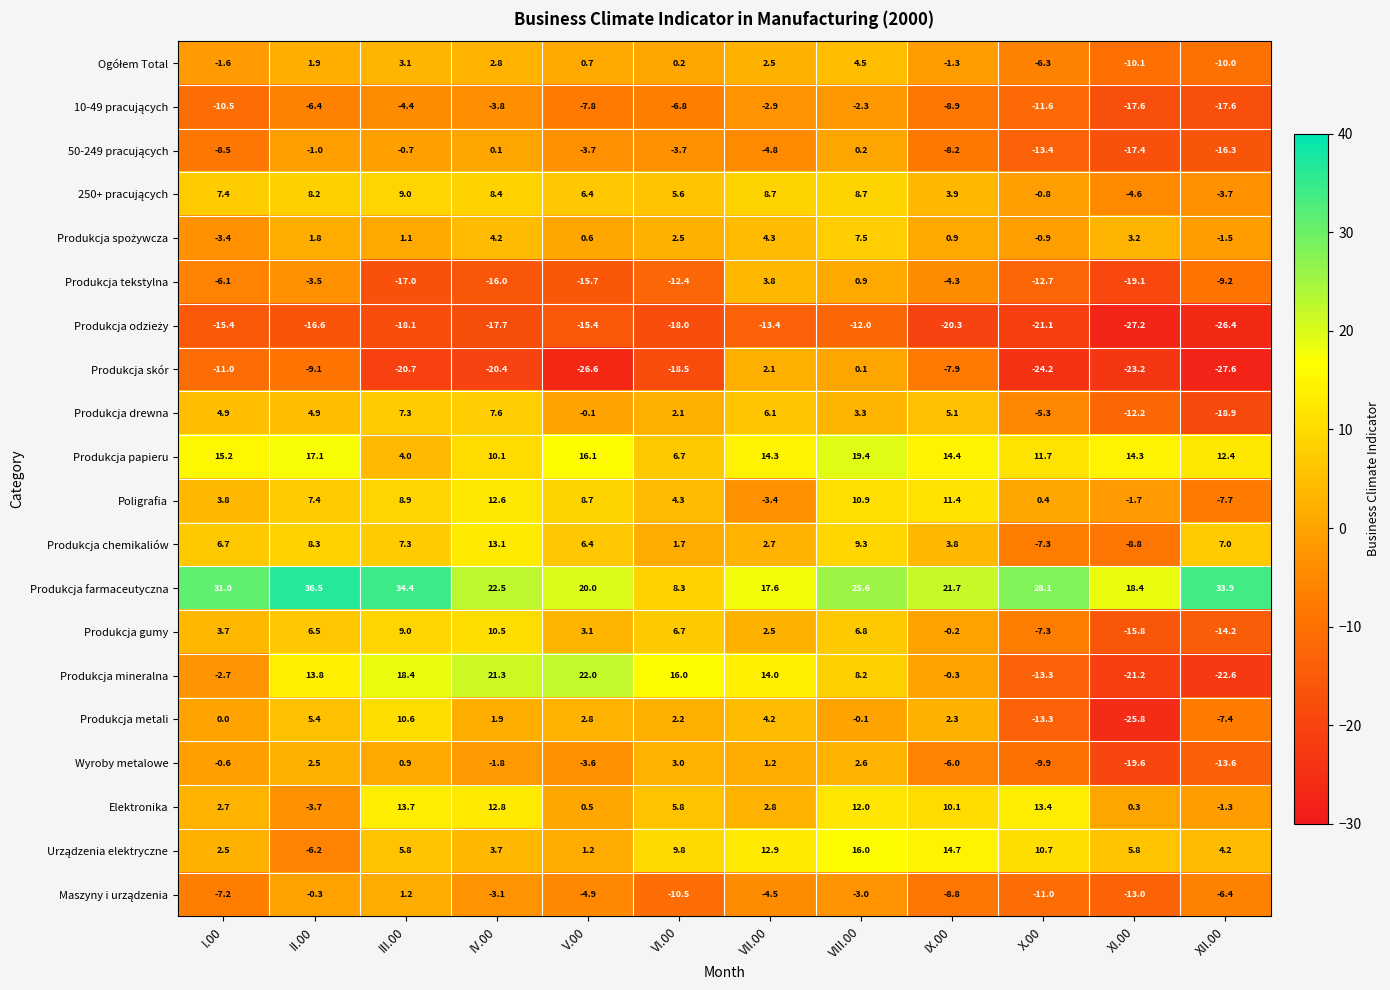

What is the sum of the Wyroby metalowe values at VIII.00 and IX.00?

-3.4